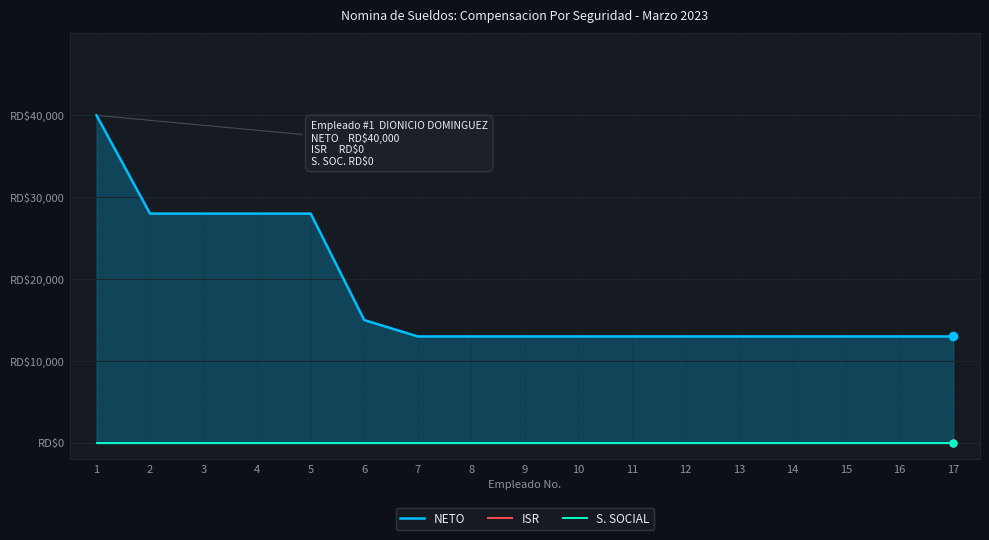

True or false: NETO has a value of 13000 at 12.

True